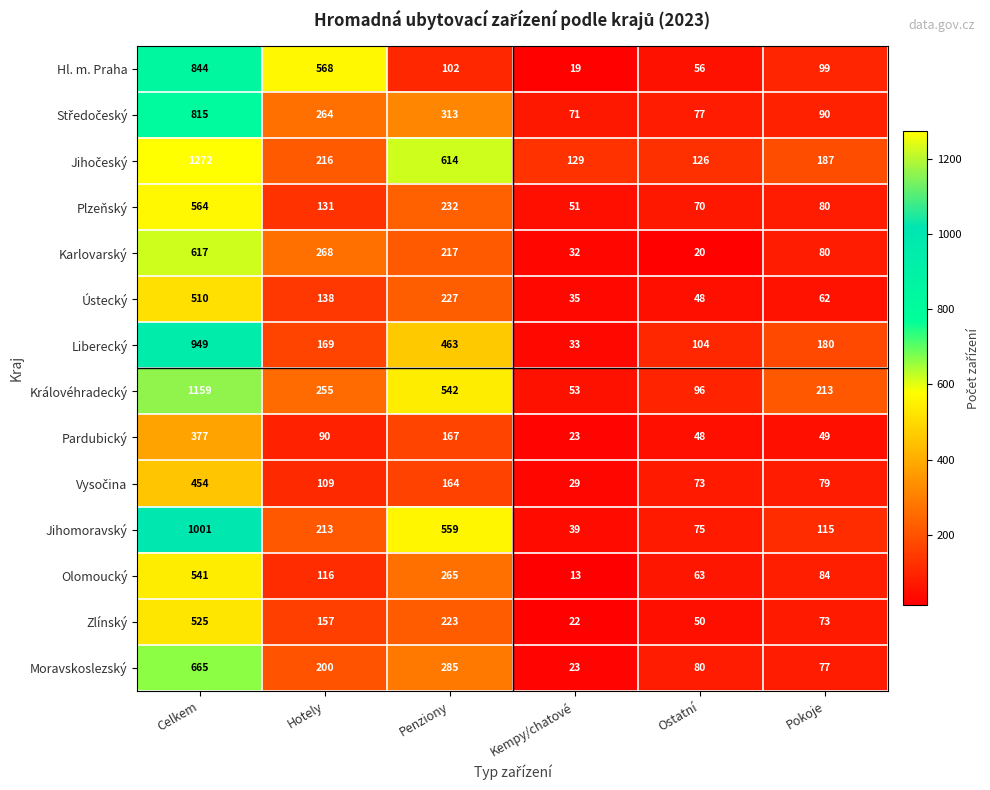

Count the number of categories in the chart.

6